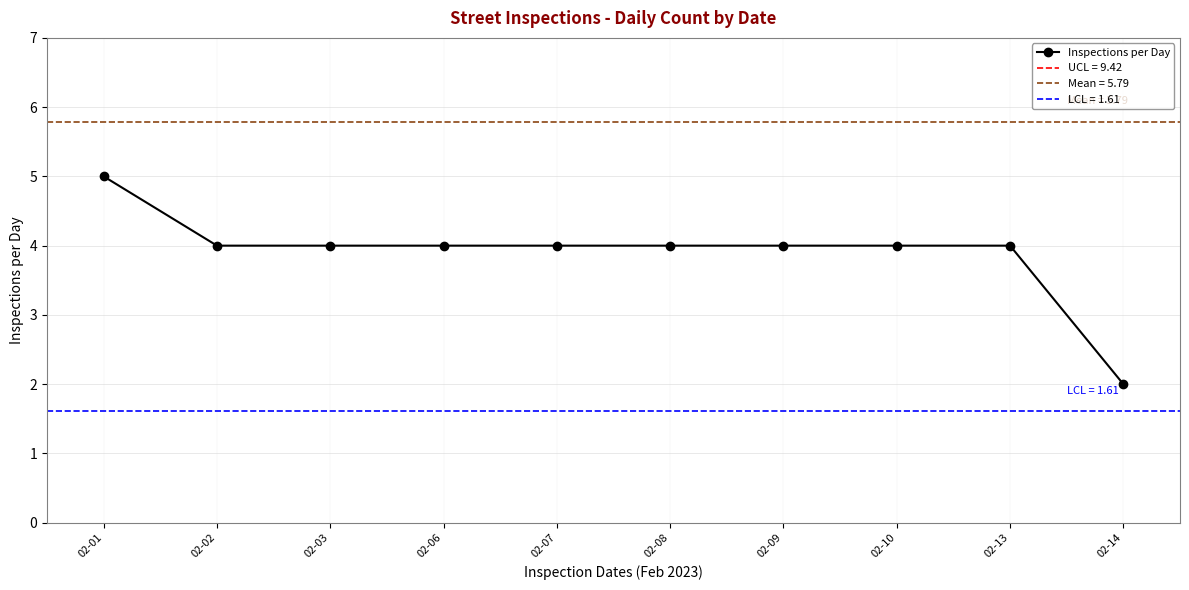

What is the maximum value shown in the chart?

5